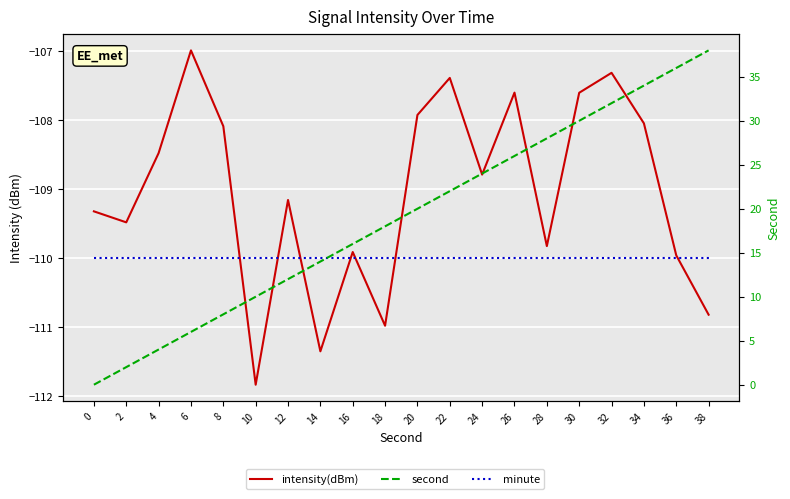

The value of minute at 32 is -110.0. True or false?

True